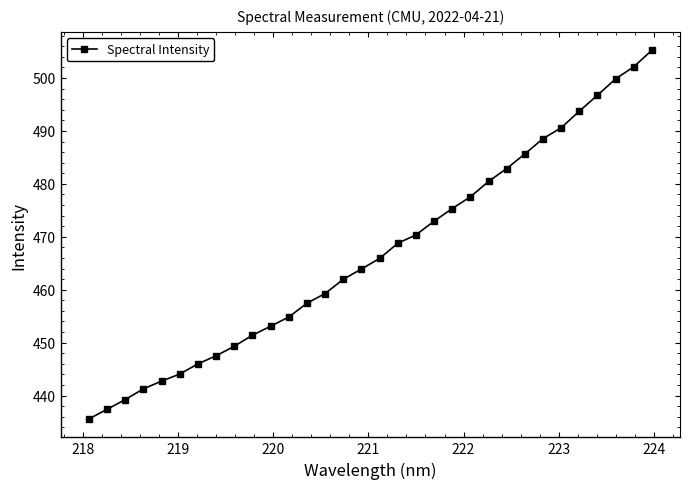

What is the minimum value shown in the chart?

435.6